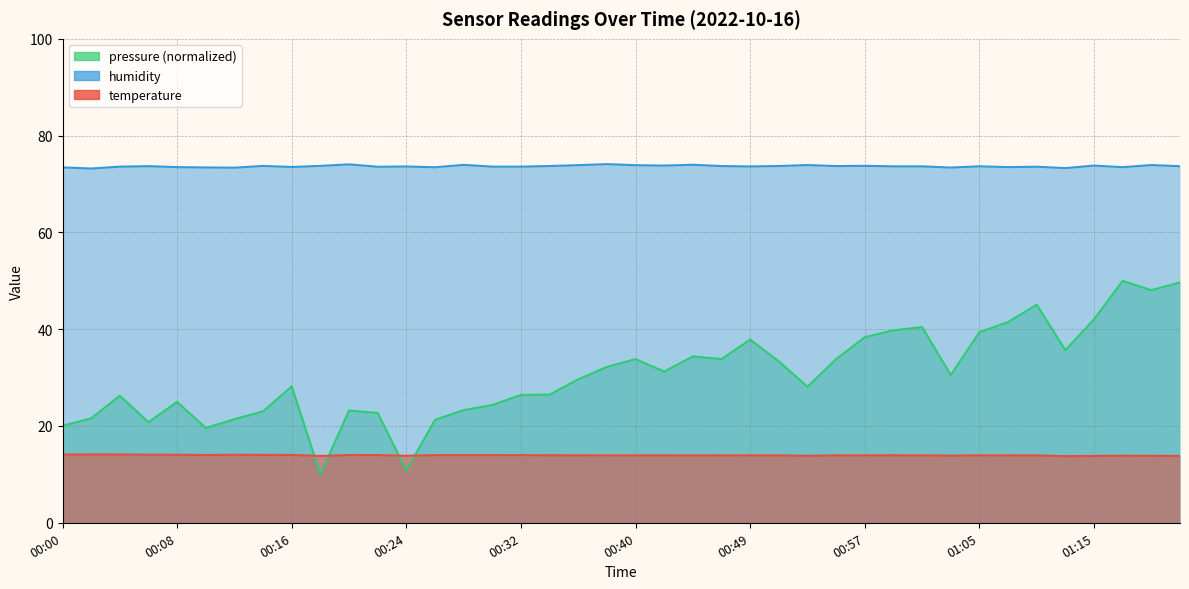

At which category does humidity reach its first local valley?

00:02